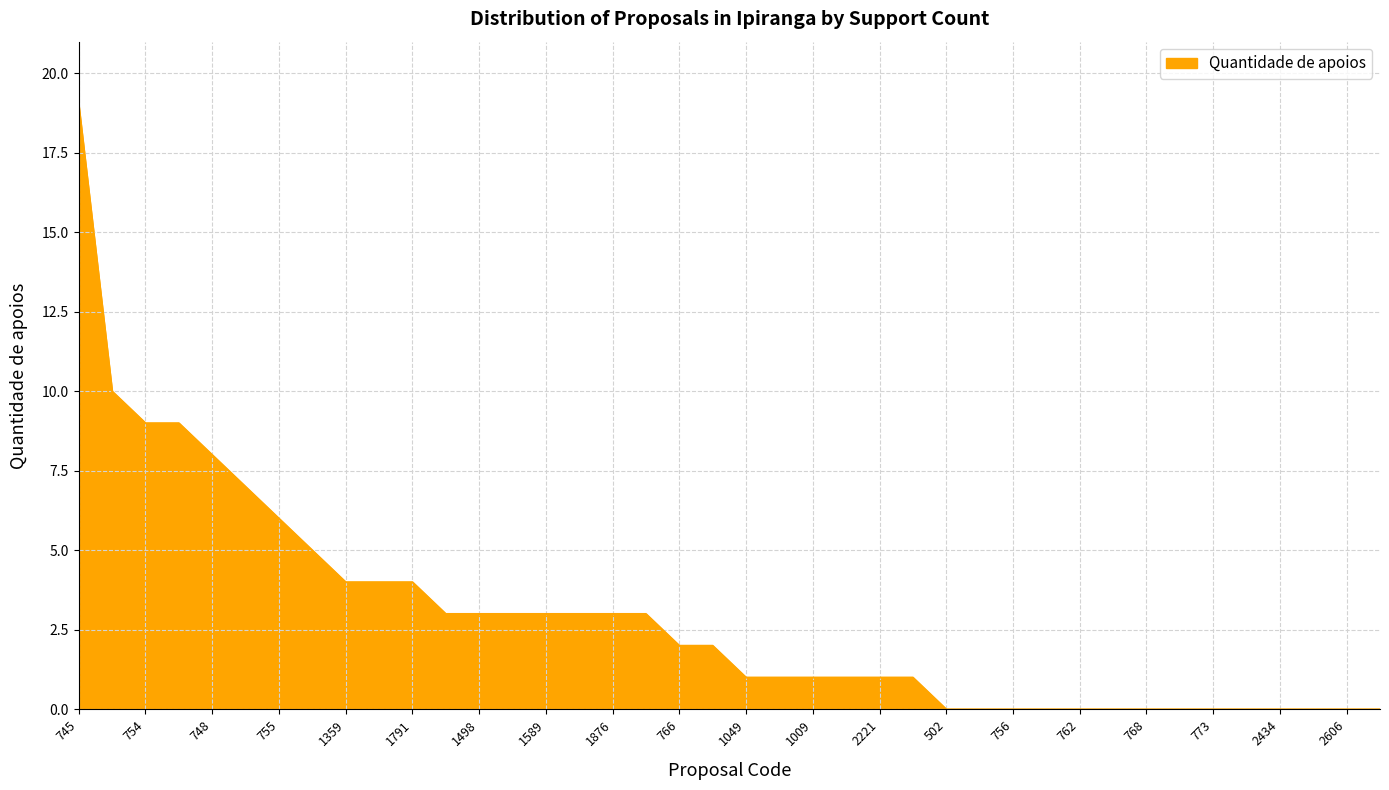

What is the maximum value shown in the chart?

19